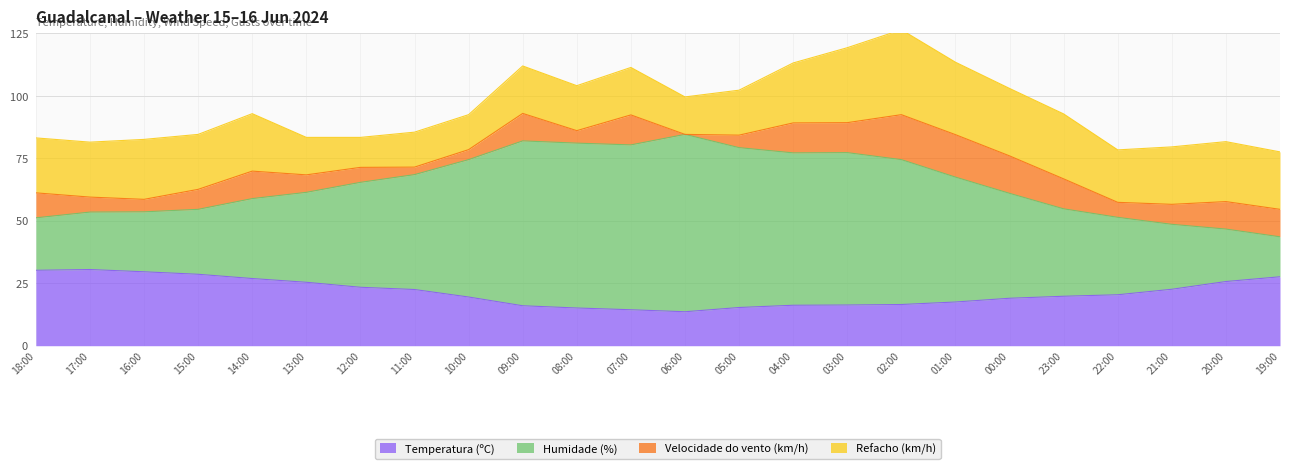

How many interior local valleys does the Temperatura (ºC) series have?

1